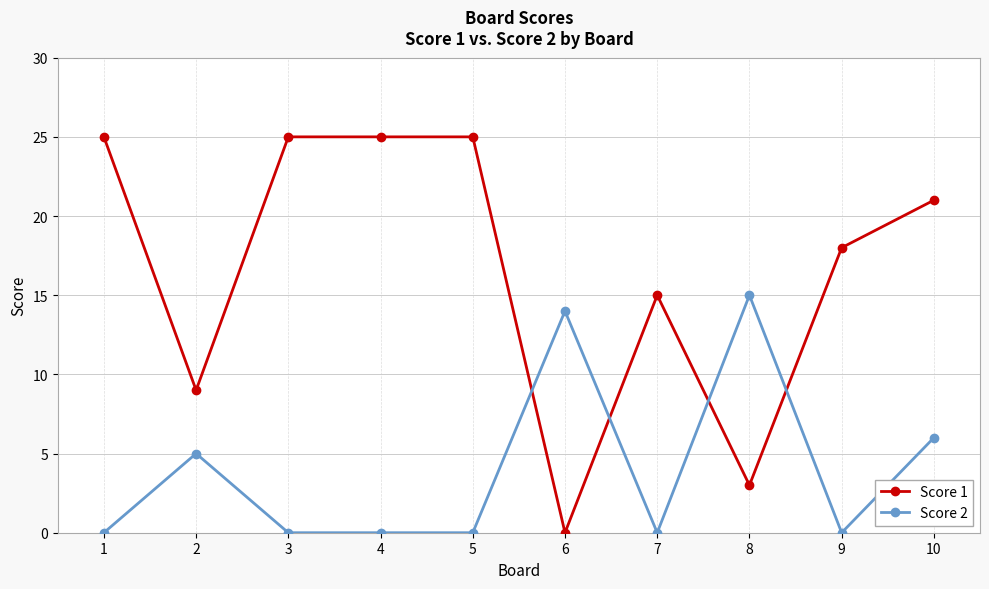

Rank the series at 7 from lowest to highest value.

Score 2, Score 1